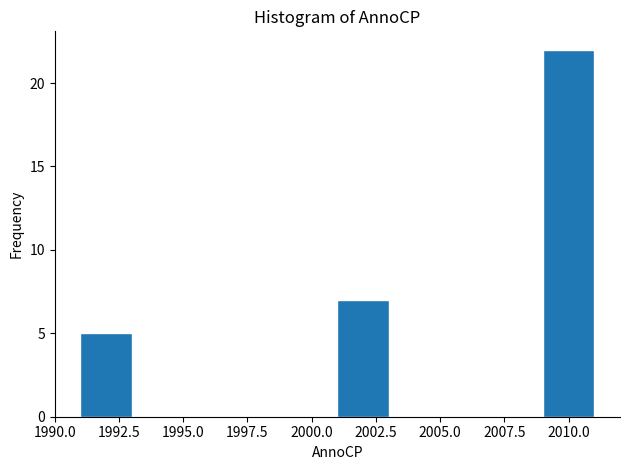

Which range on the x-axis has the tallest bar?

2009 to 2011